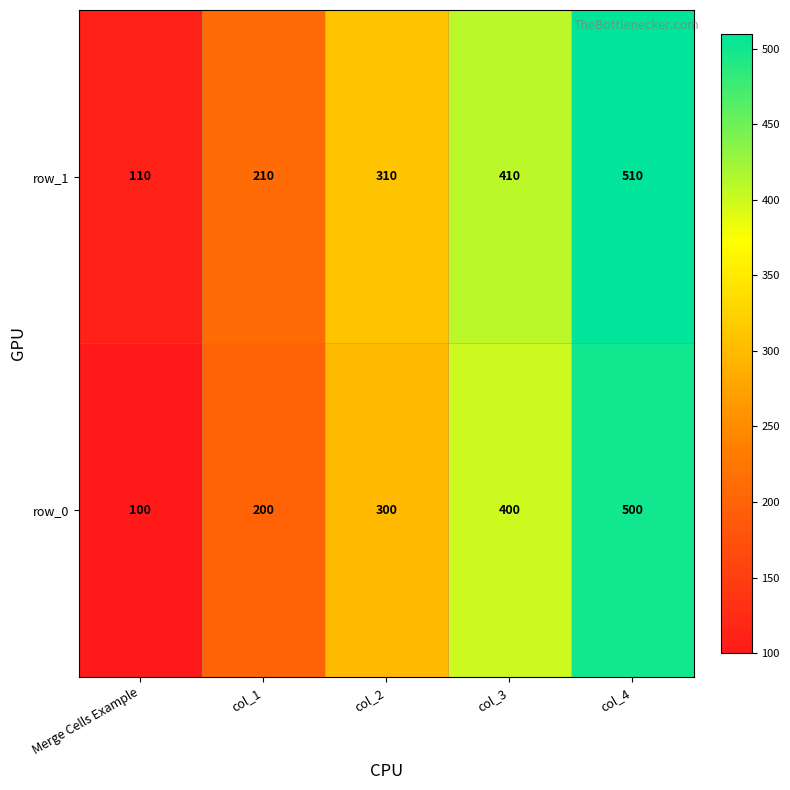

Reading left to right, list all the values displayed in this chart.

row_1: 110	210	310	410	510
row_0: 100	200	300	400	500